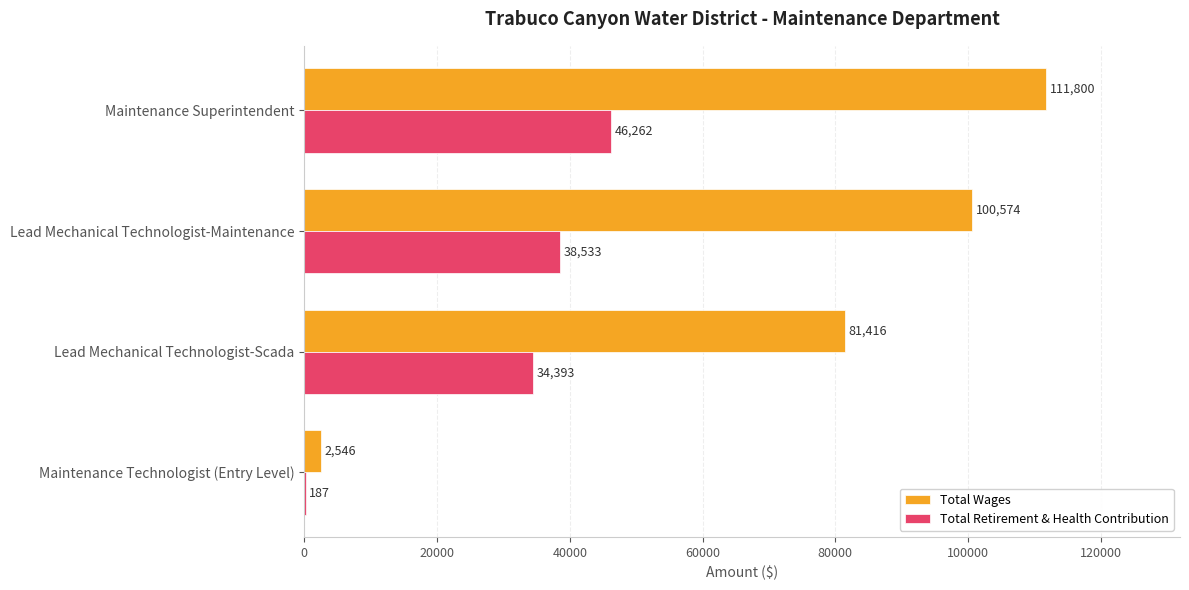

Count the Total Wages values in the range 81416 to 111800.

3